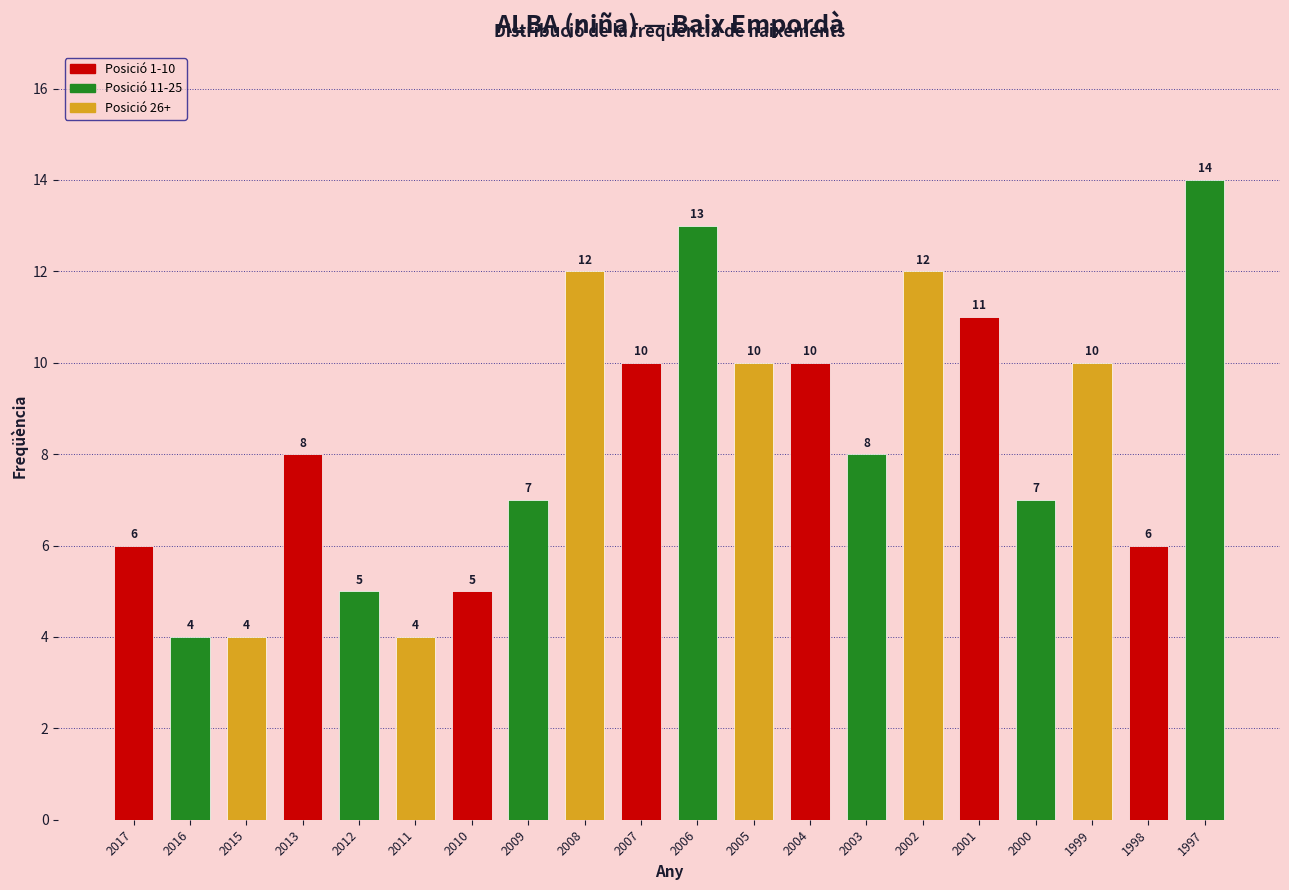

Reading left to right, list all the values displayed in this chart.

6	4	4	8	5	4	5	7	12	10	13	10	10	8	12	11	7	10	6	14